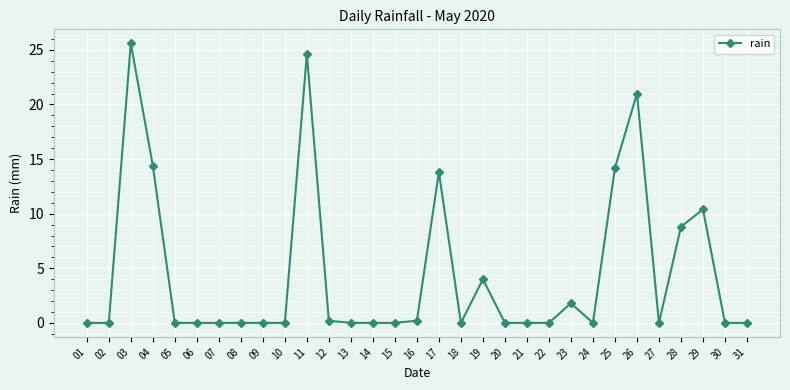

Which category has the highest value across all series?

03